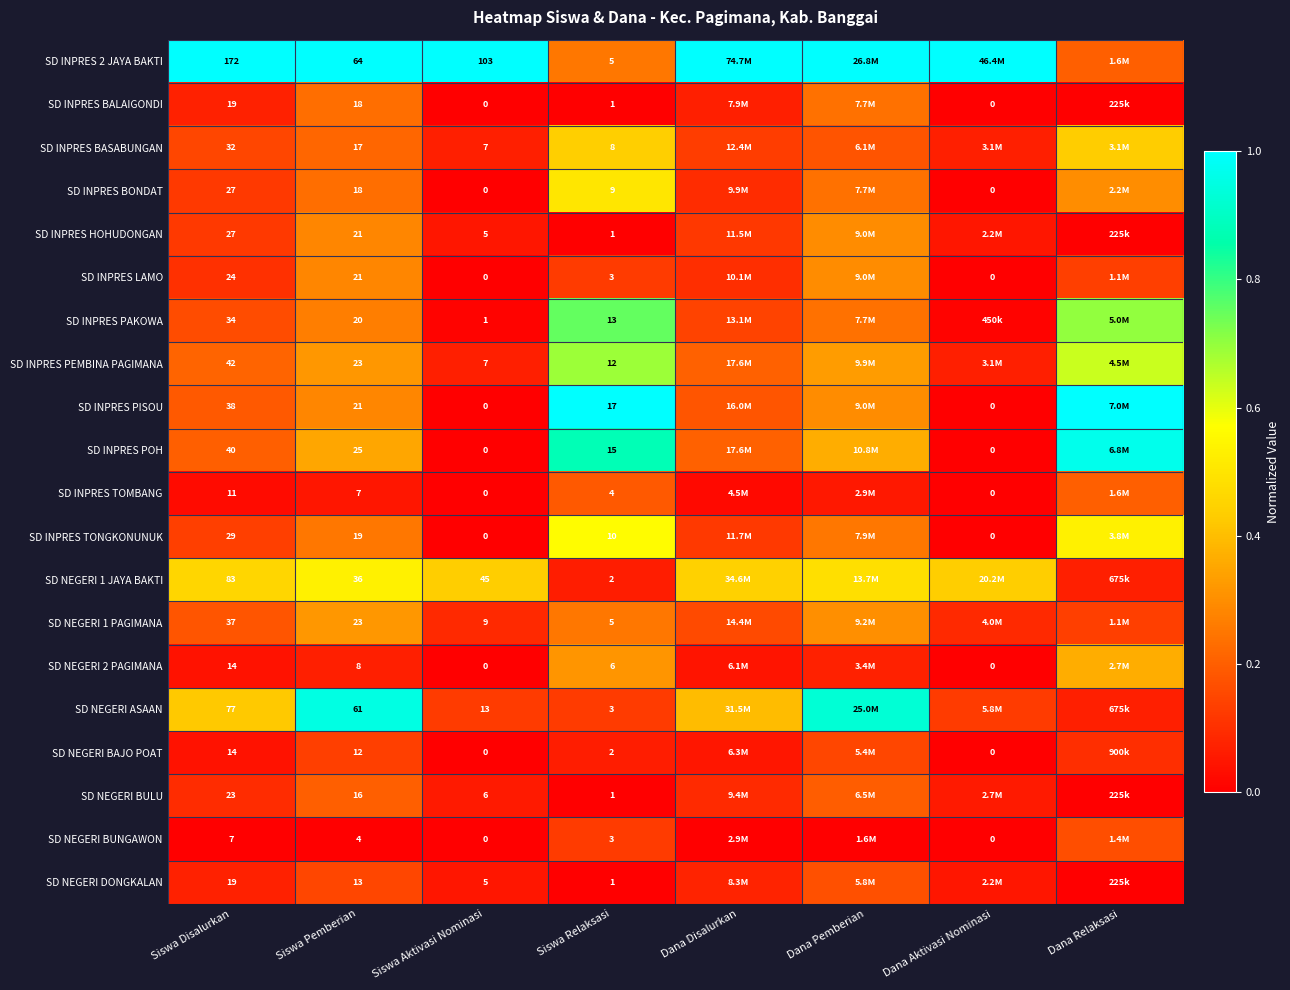

Is the value of SD INPRES PEMBINA PAGIMANA at Siswa Disalurkan greater than the value of SD NEGERI 1 PAGIMANA at Siswa Relaksasi?

Yes